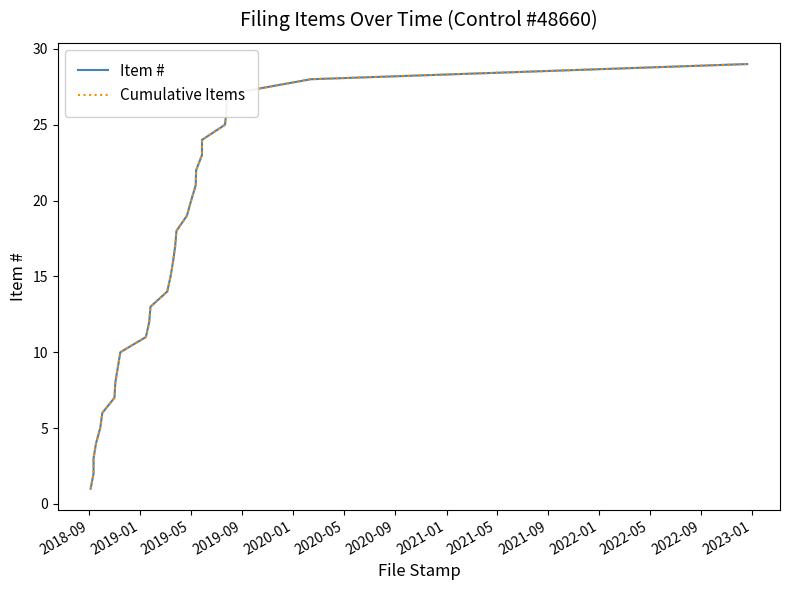

List the series in order of their peak value, lowest first.

Item #, Cumulative Items